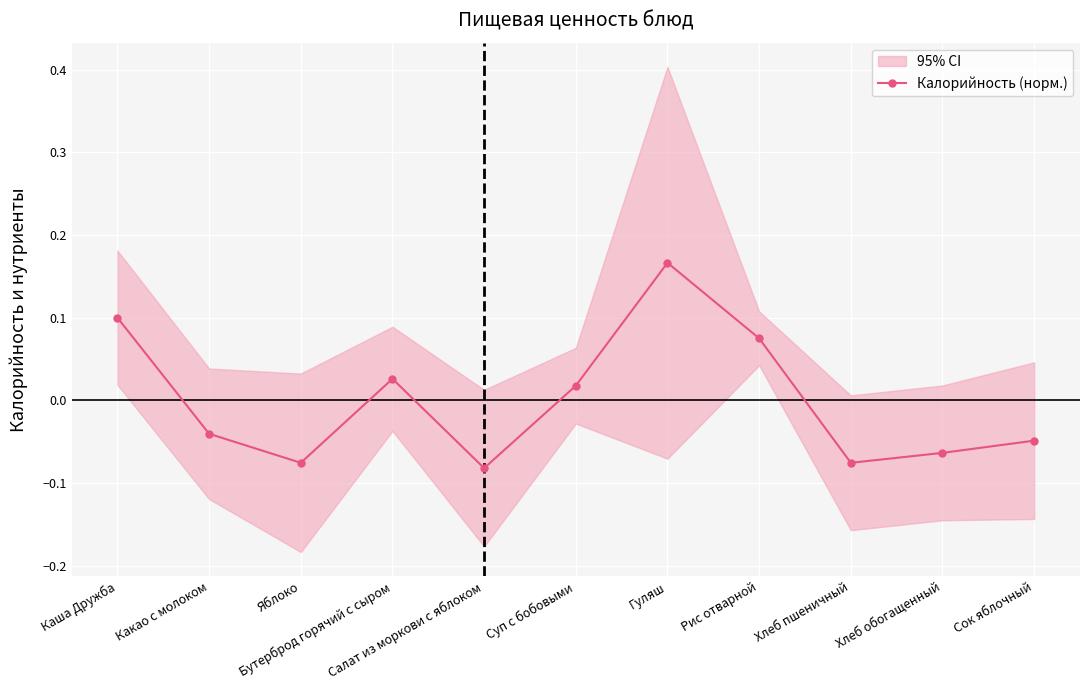

True or false: the data shows 0.0 at Бутерброд горячий с сыром.

False